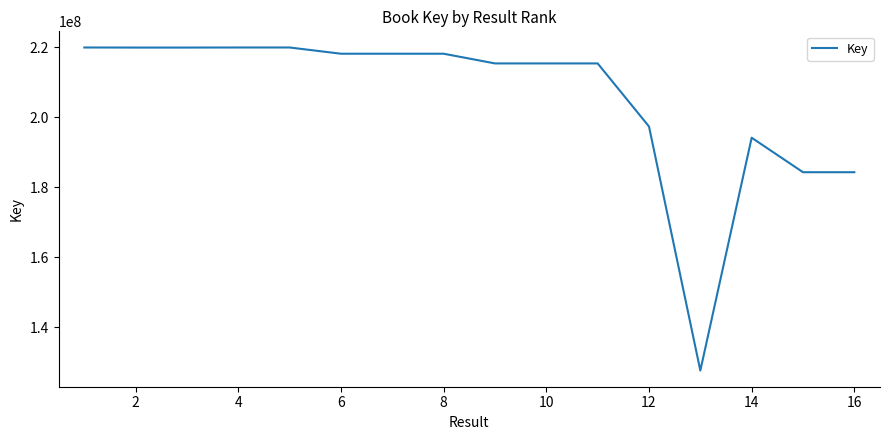

What is the smallest value displayed?

127677268